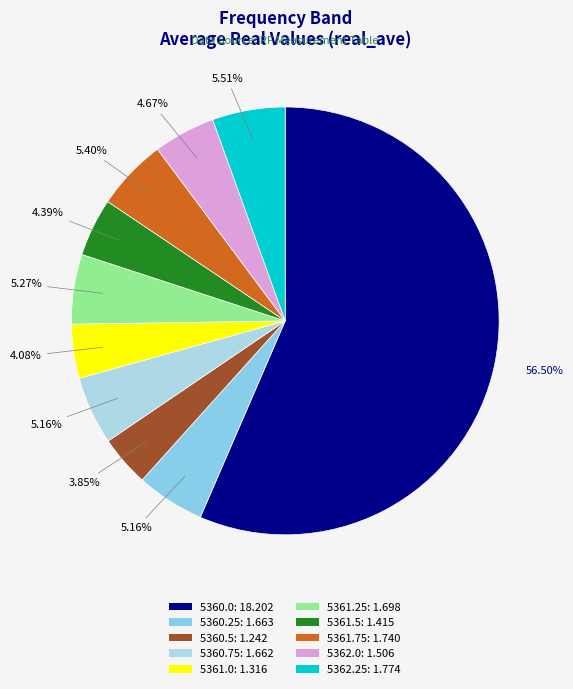

What is the largest slice in the pie chart?

5360.0